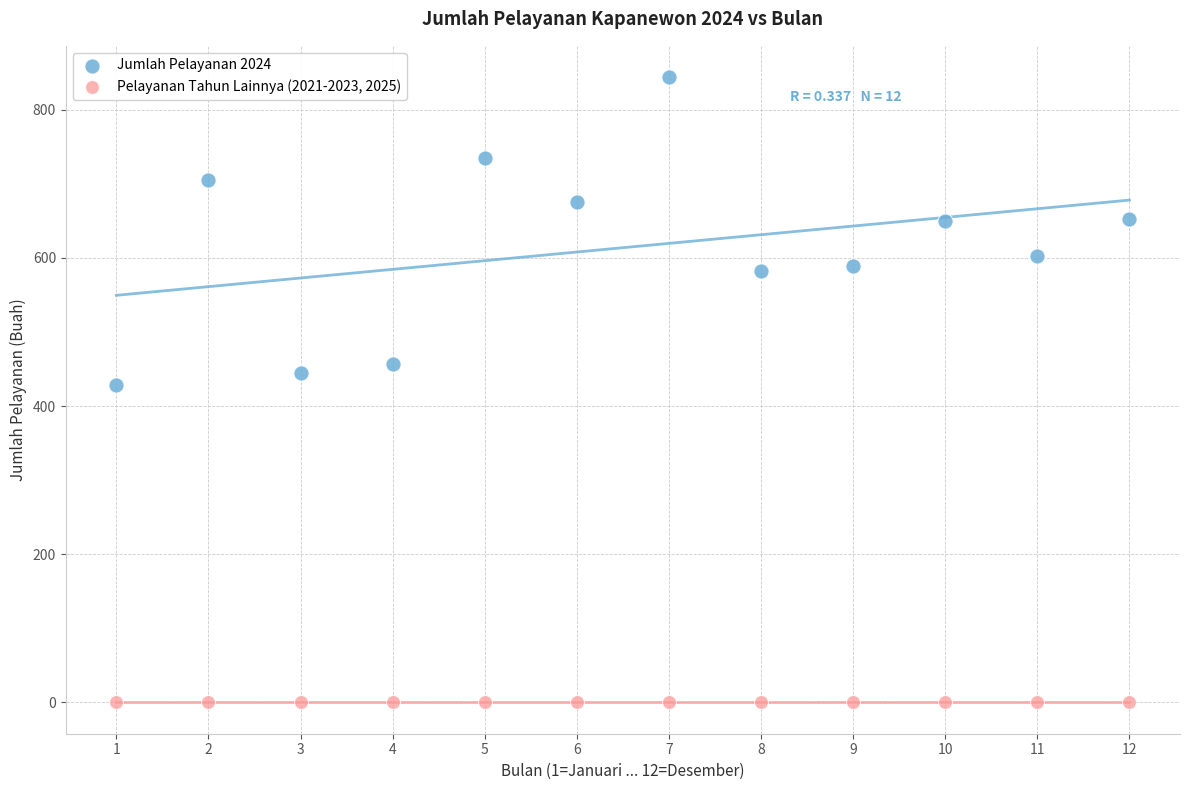

Which series reaches the minimum Y coordinate?

Pelayanan Tahun Lainnya (2021-2023, 2025)